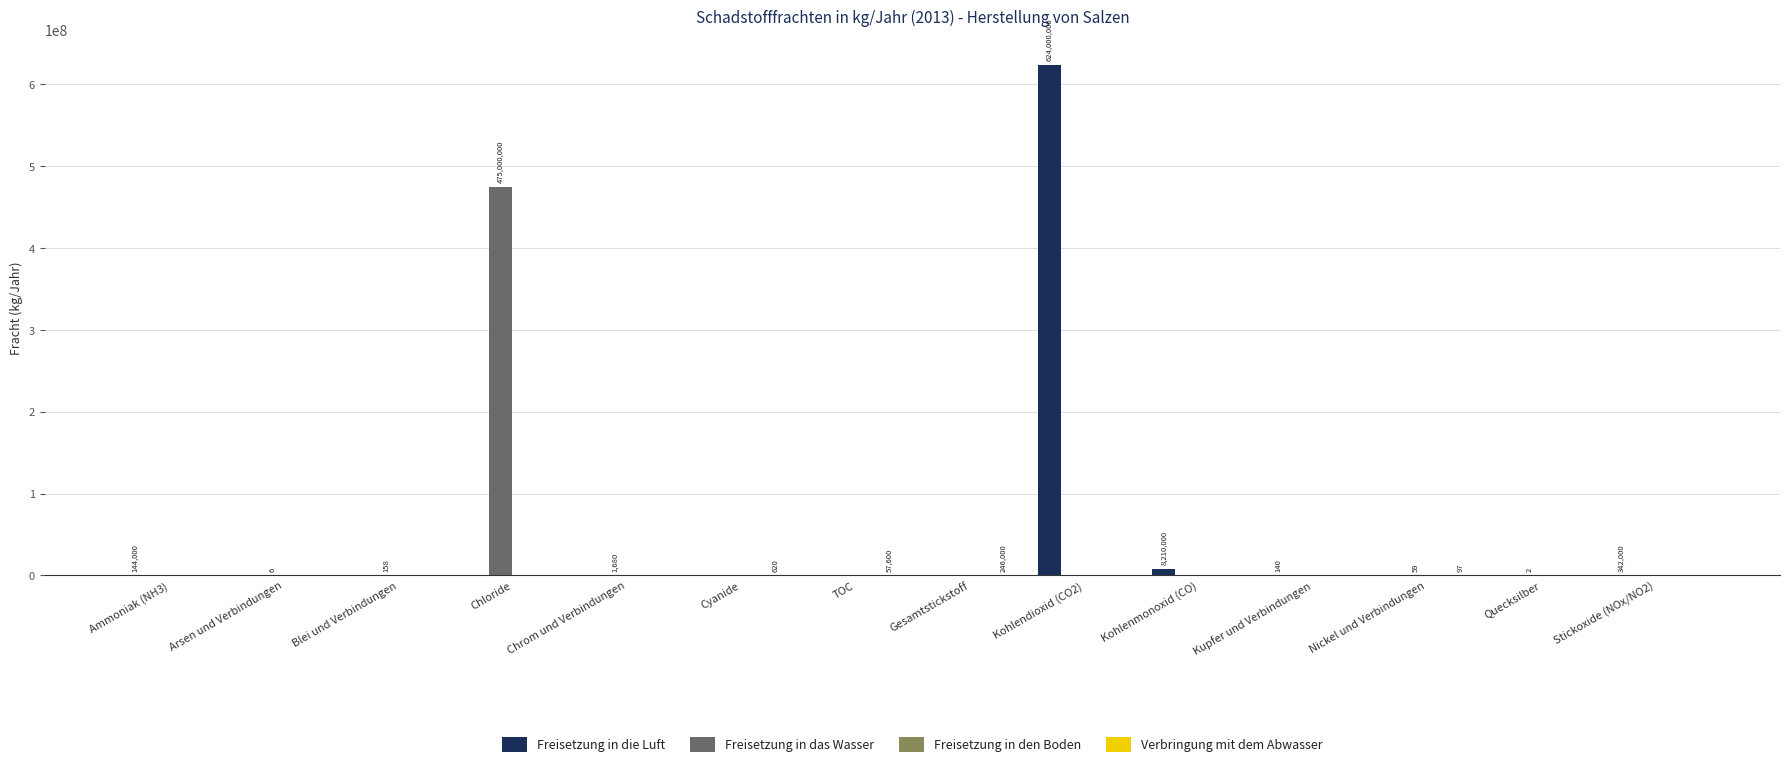

Is it true that Freisetzung in die Luft equals -390236156 at TOC?

False